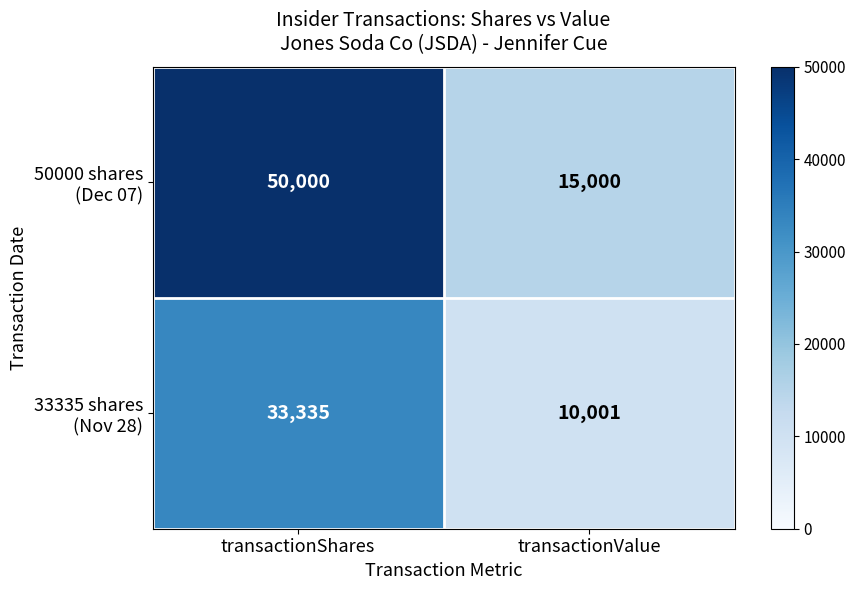

At which category does the chart reach its peak across all series?

transactionShares